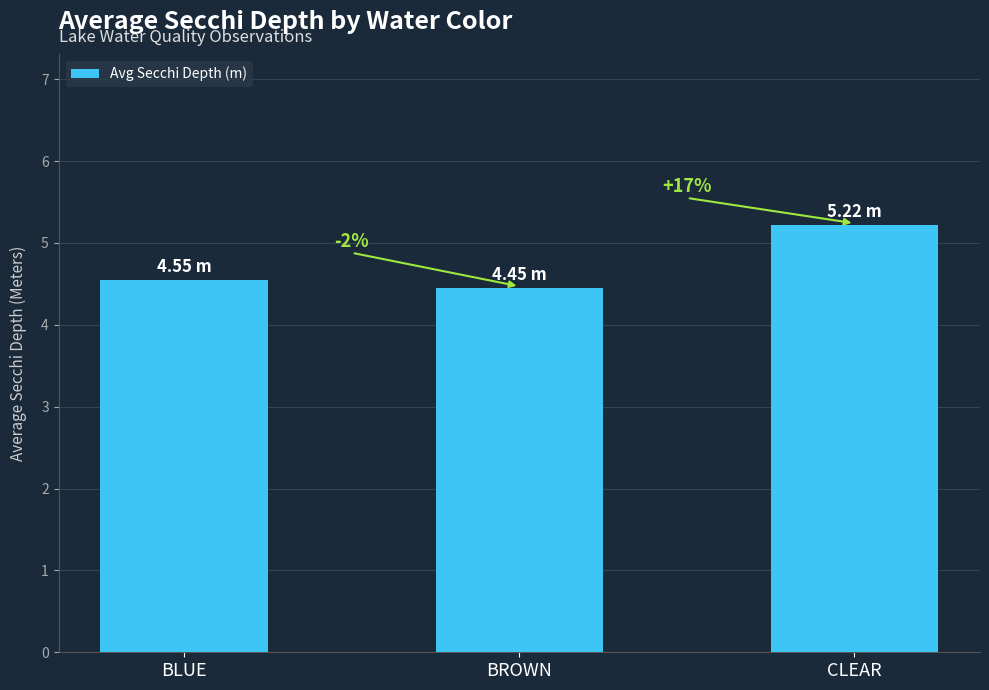

What position from the left is BLUE?

1